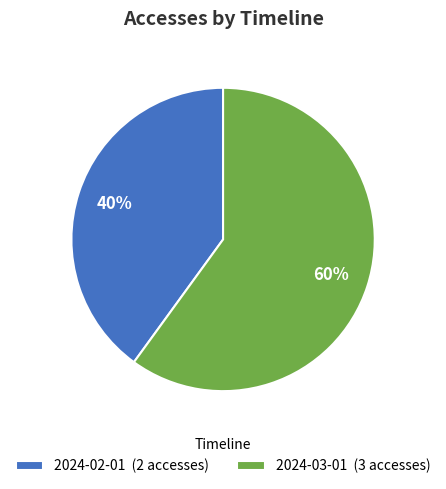

The 2024-03-01 slice represents 51% of the pie. True or false?

False